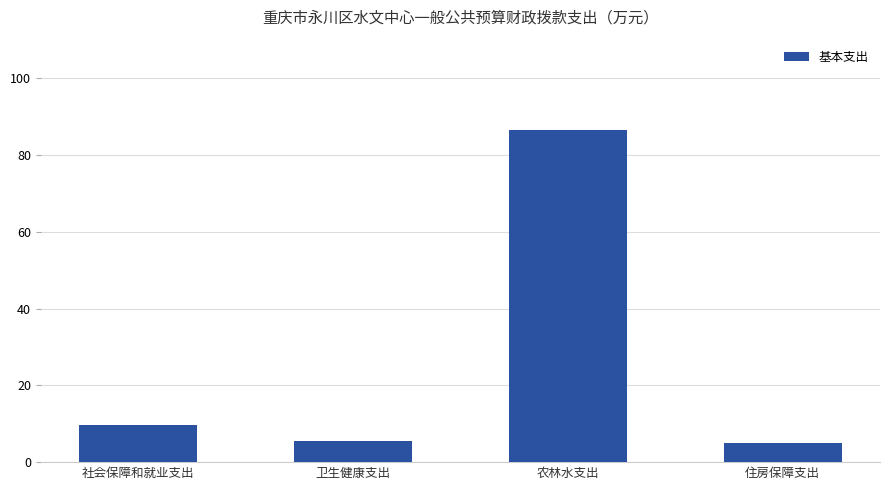

Read the value at 住房保障支出.

4.9